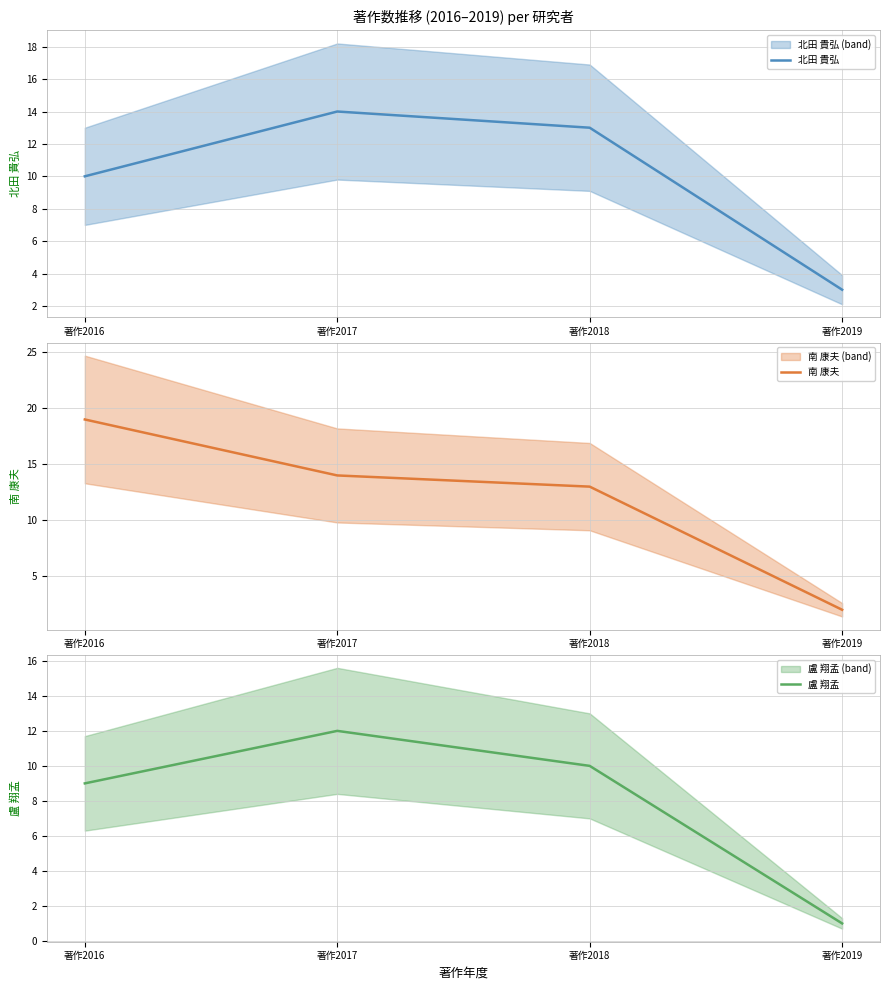

List the labels in order of 北田 貴弘 value, smallest first.

著作2019, 著作2016, 著作2018, 著作2017